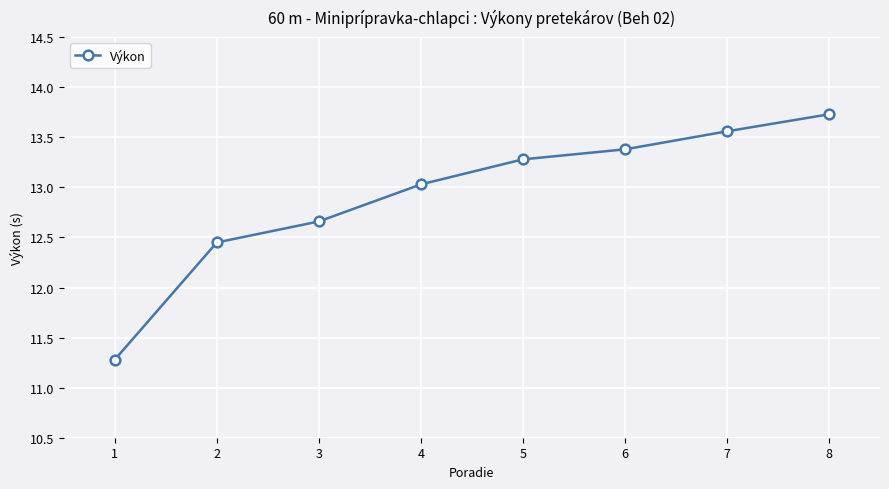

What is the smallest value displayed?

11.3